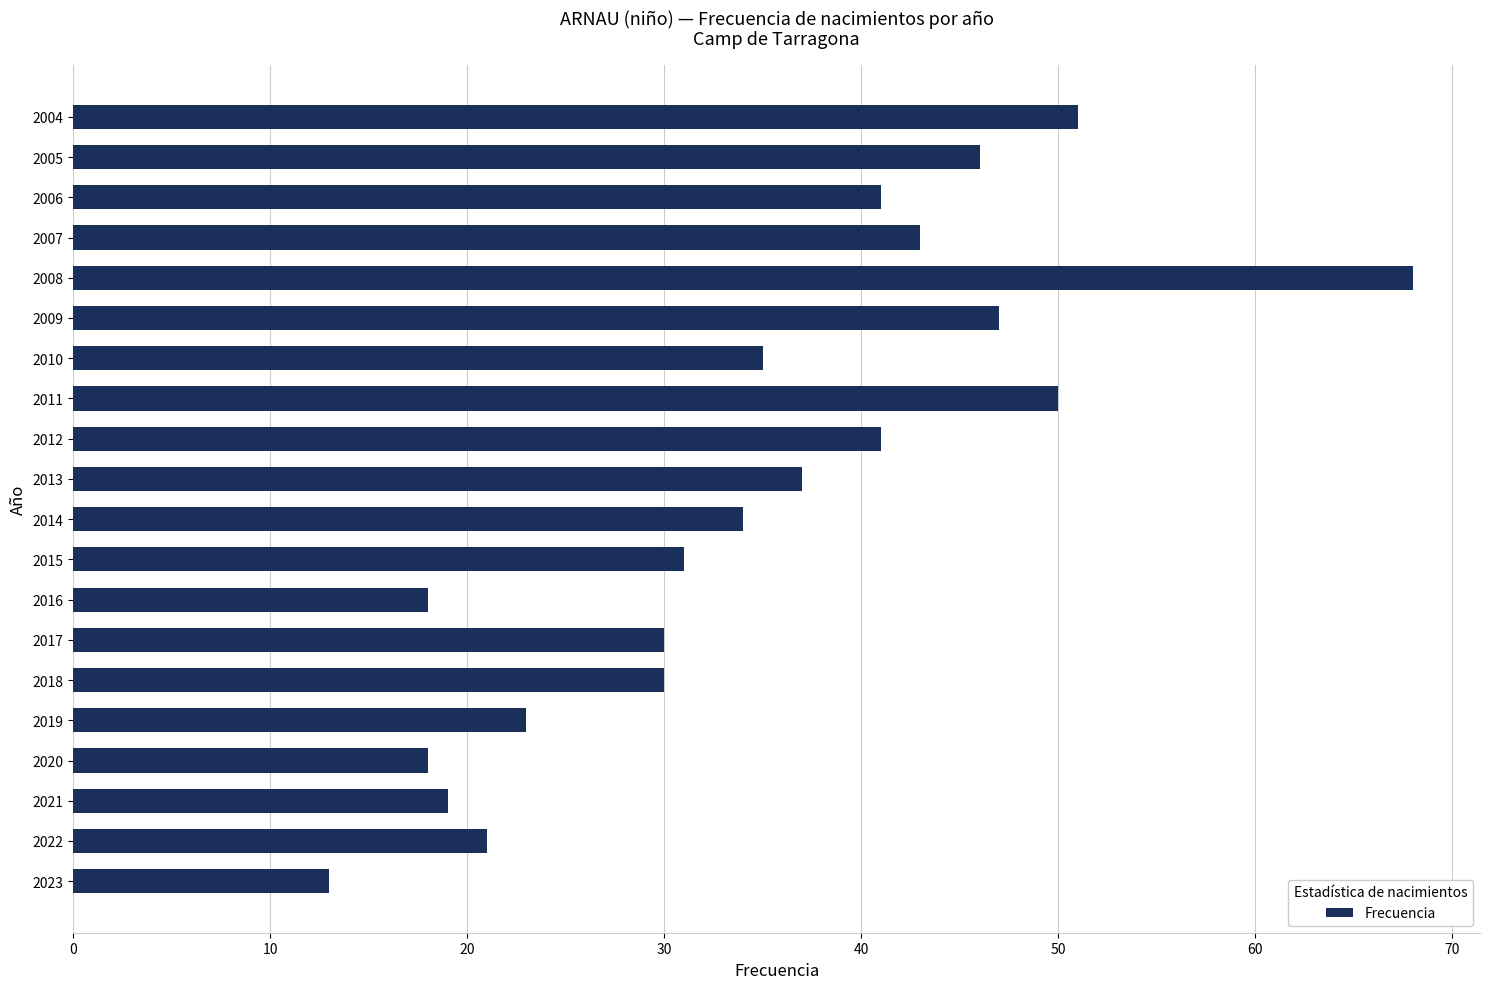

How many categories are shown in the chart?

20